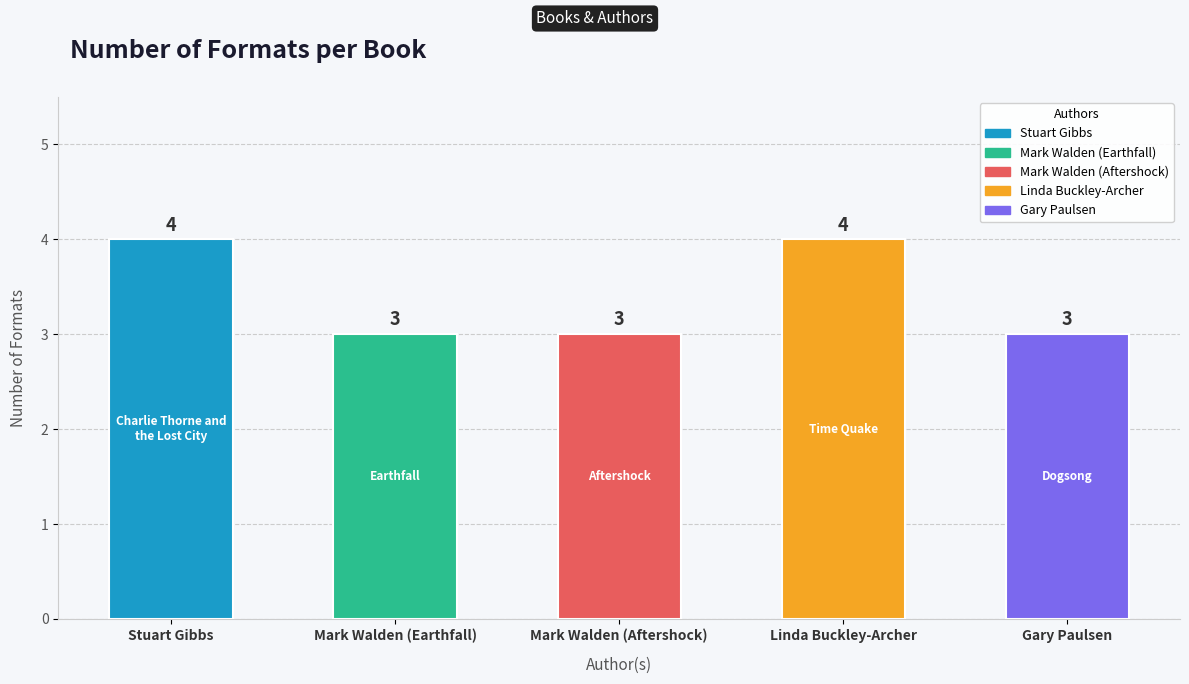

What value does the data have at Stuart Gibbs?

4